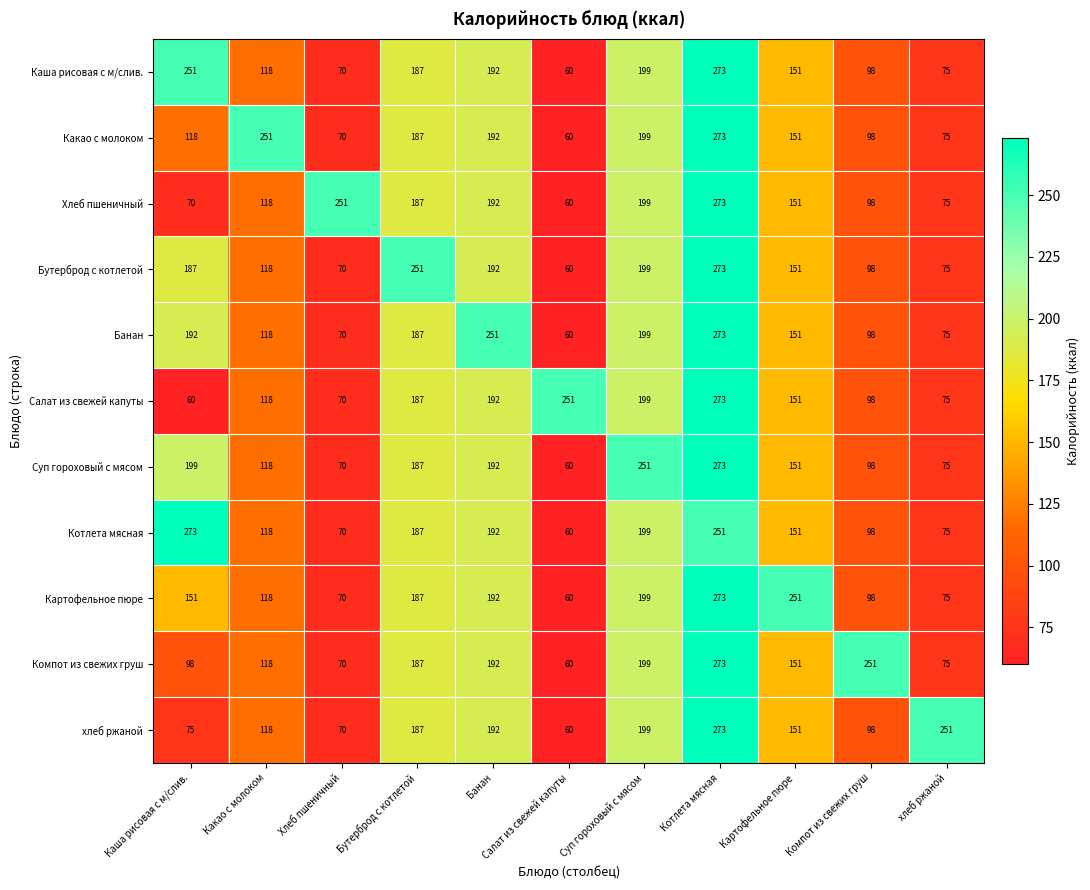

Between Салат из свежей капуты and хлеб ржаной, which series saw the biggest shift?

хлеб ржаной